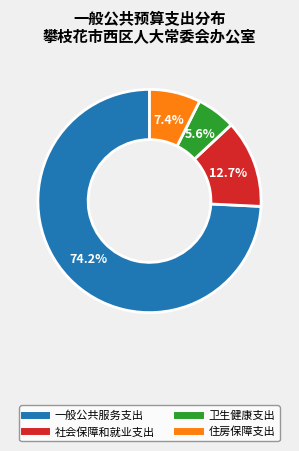

What percentage is NOT represented by 社会保障和就业支出?

87.3%